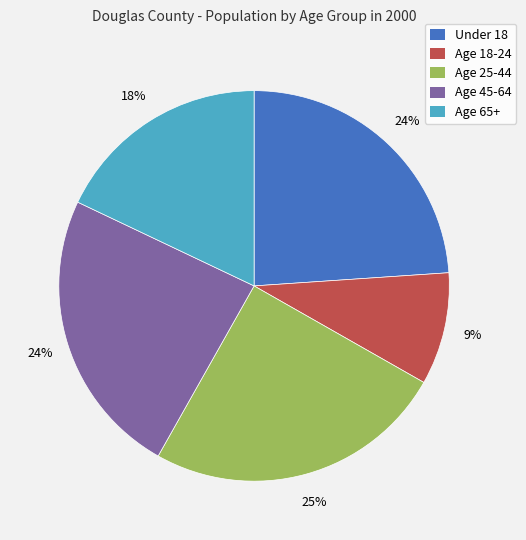

Count the number of slices in the pie.

5